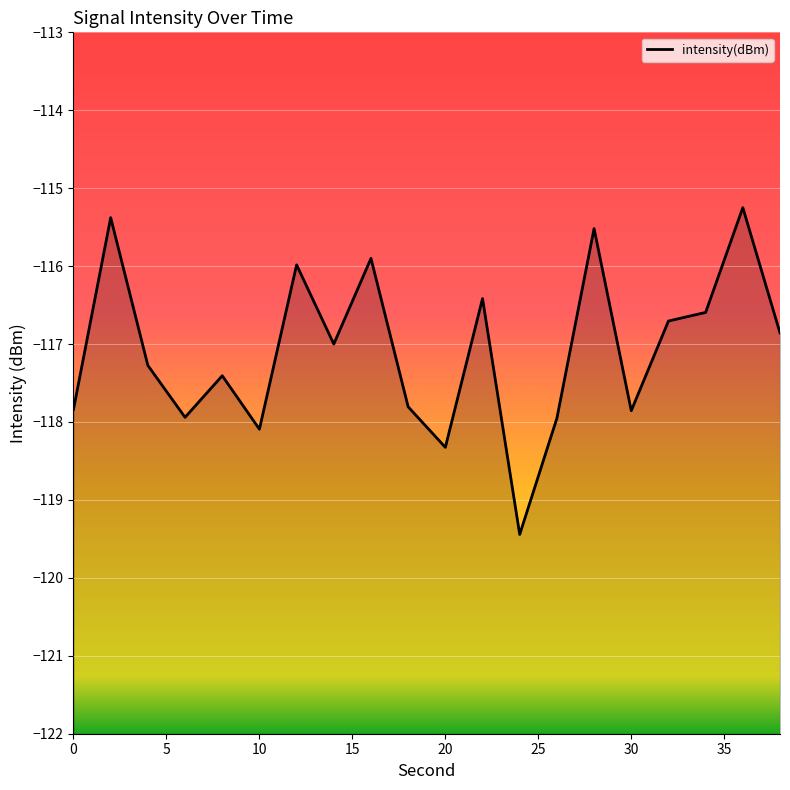

How many interior local peaks (higher than both neighbors) does the data have?

7